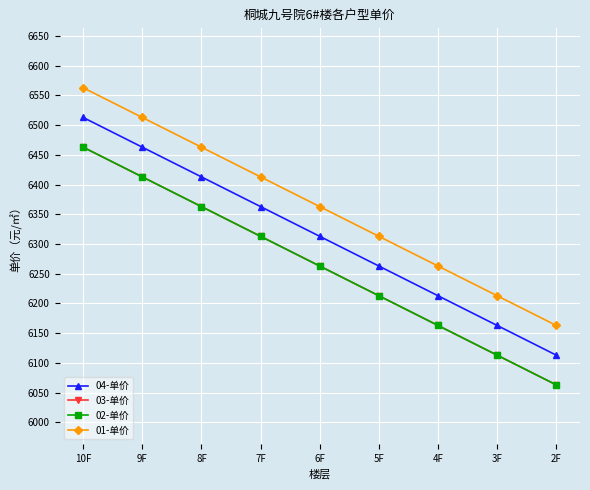

Which series has the largest total across all categories?

01-单价